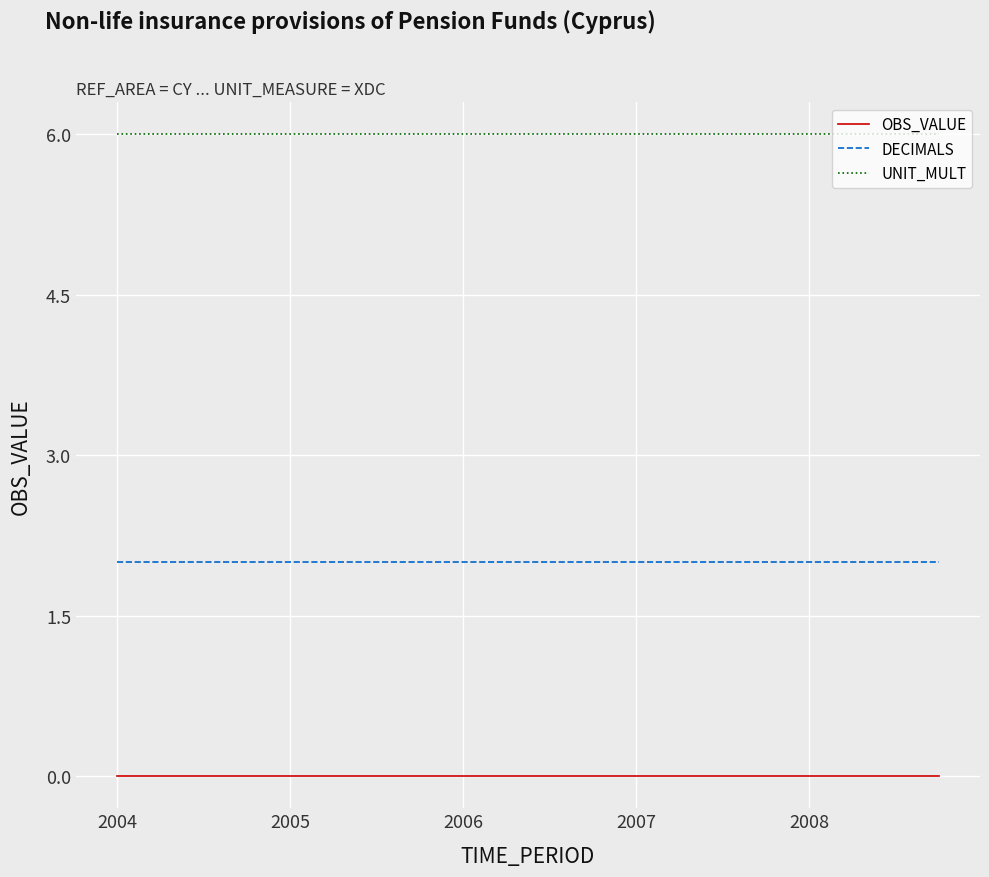

List the series in order of their overall mean, highest first.

UNIT_MULT, DECIMALS, OBS_VALUE